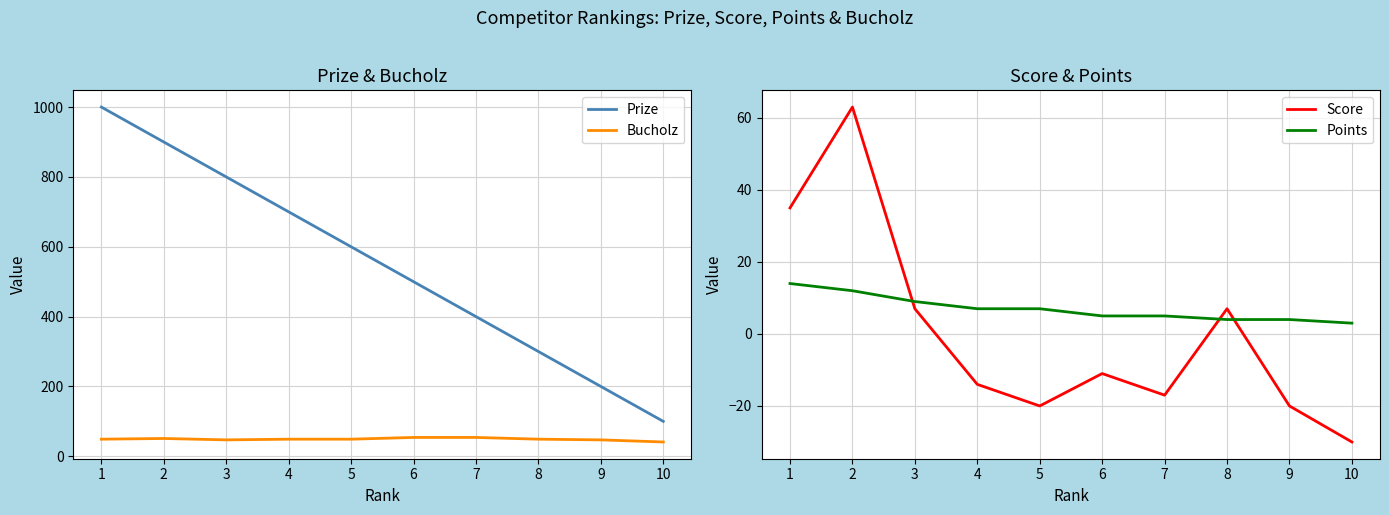

What are all the series names shown in the legend?

Prize, Bucholz, Score, Points